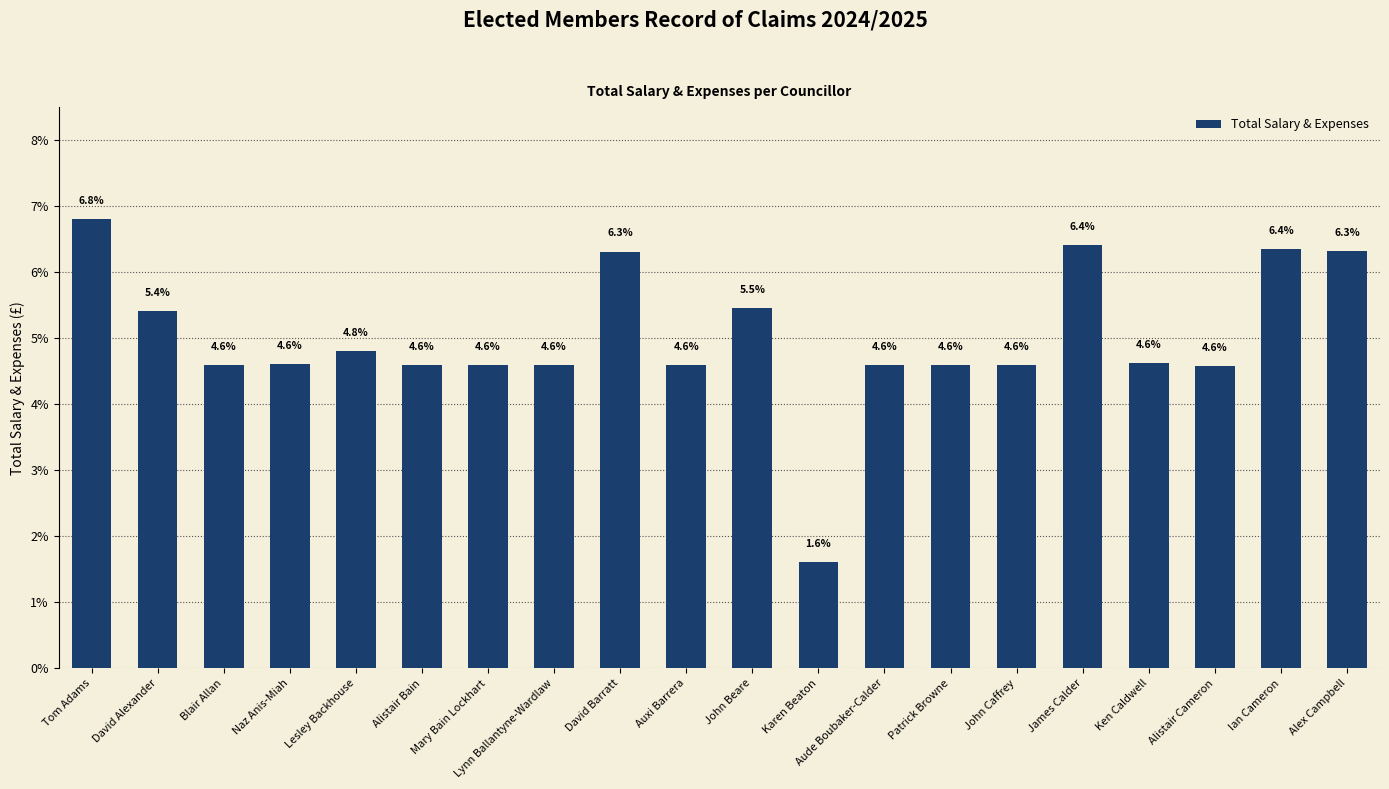

What is the label of the 4th bar from the left?

Naz Anis-Miah